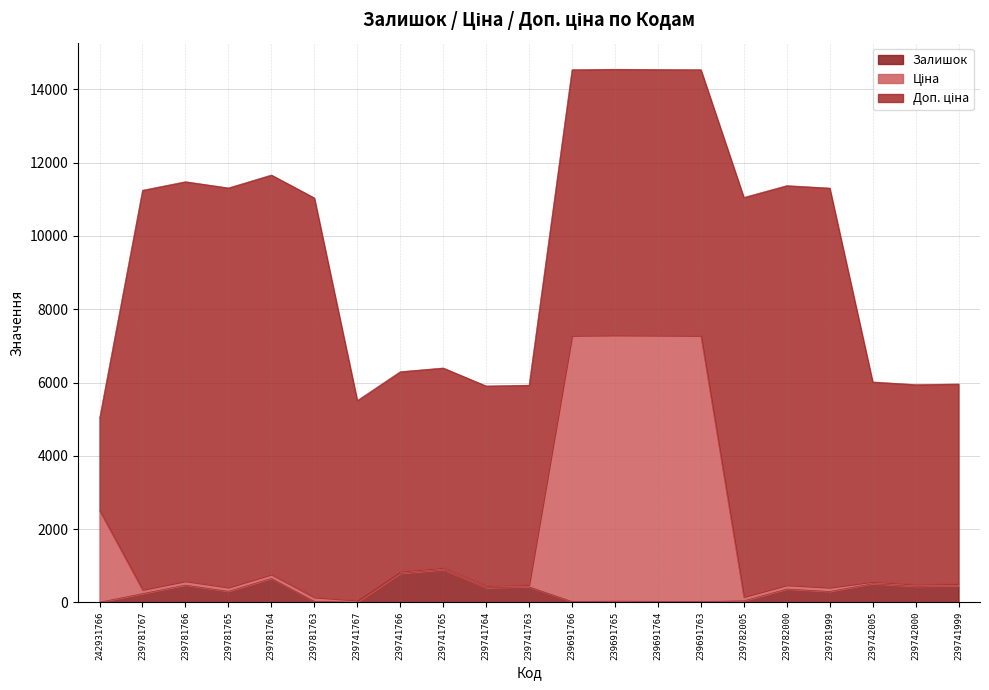

What is the smallest value displayed?

2.0